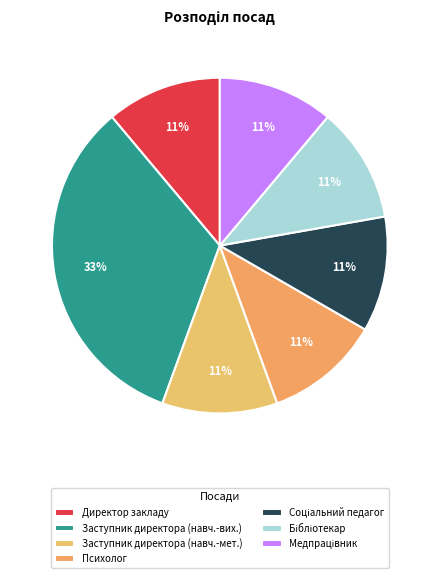

Count the number of slices in the pie.

7